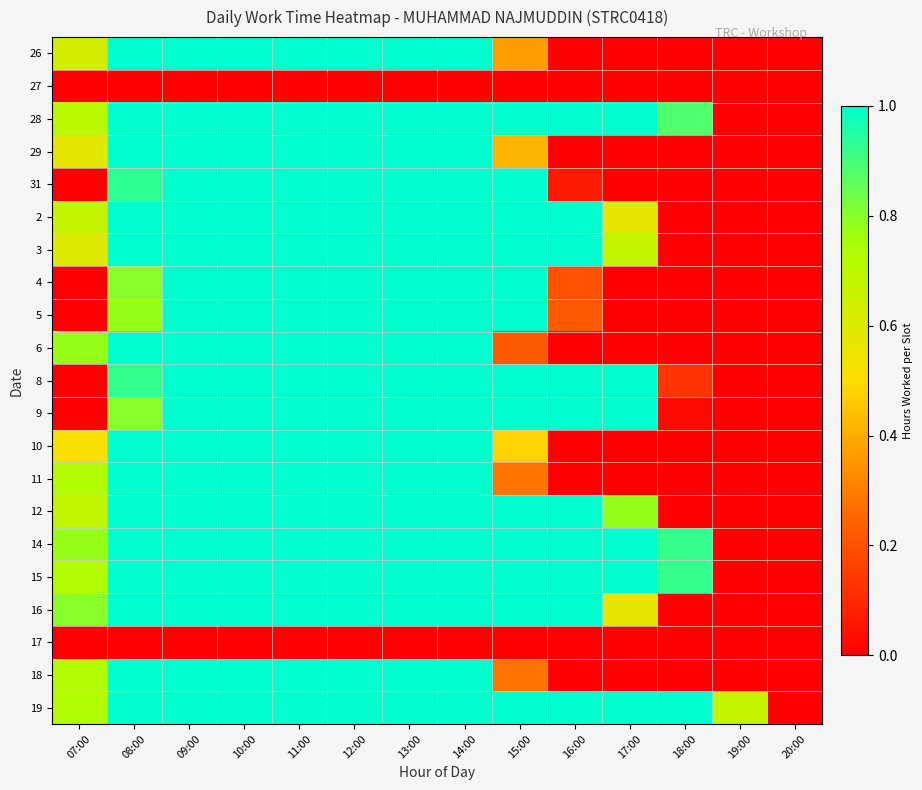

Reading left to right, transcribe all the data shown in this chart.

26: 07:00=0.6	08:00=1.0	09:00=1.0	10:00=1.0	11:00=1.0	12:00=1.0	13:00=1.0	14:00=1.0	15:00=0.4	16:00=0.0	17:00=0.0	18:00=0.0	19:00=0.0	20:00=0.0
27: 07:00=0.0	08:00=0.0	09:00=0.0	10:00=0.0	11:00=0.0	12:00=0.0	13:00=0.0	14:00=0.0	15:00=0.0	16:00=0.0	17:00=0.0	18:00=0.0	19:00=0.0	20:00=0.0
28: 07:00=0.7	08:00=1.0	09:00=1.0	10:00=1.0	11:00=1.0	12:00=1.0	13:00=1.0	14:00=1.0	15:00=1.0	16:00=1.0	17:00=1.0	18:00=0.9	19:00=0.0	20:00=0.0
29: 07:00=0.6	08:00=1.0	09:00=1.0	10:00=1.0	11:00=1.0	12:00=1.0	13:00=1.0	14:00=1.0	15:00=0.4	16:00=0.0	17:00=0.0	18:00=0.0	19:00=0.0	20:00=0.0
31: 07:00=0.0	08:00=0.9	09:00=1.0	10:00=1.0	11:00=1.0	12:00=1.0	13:00=1.0	14:00=1.0	15:00=1.0	16:00=0.1	17:00=0.0	18:00=0.0	19:00=0.0	20:00=0.0
2: 07:00=0.7	08:00=1.0	09:00=1.0	10:00=1.0	11:00=1.0	12:00=1.0	13:00=1.0	14:00=1.0	15:00=1.0	16:00=1.0	17:00=0.6	18:00=0.0	19:00=0.0	20:00=0.0
3: 07:00=0.6	08:00=1.0	09:00=1.0	10:00=1.0	11:00=1.0	12:00=1.0	13:00=1.0	14:00=1.0	15:00=1.0	16:00=1.0	17:00=0.7	18:00=0.0	19:00=0.0	20:00=0.0
4: 07:00=0.0	08:00=0.8	09:00=1.0	10:00=1.0	11:00=1.0	12:00=1.0	13:00=1.0	14:00=1.0	15:00=1.0	16:00=0.2	17:00=0.0	18:00=0.0	19:00=0.0	20:00=0.0
5: 07:00=0.0	08:00=0.8	09:00=1.0	10:00=1.0	11:00=1.0	12:00=1.0	13:00=1.0	14:00=1.0	15:00=1.0	16:00=0.2	17:00=0.0	18:00=0.0	19:00=0.0	20:00=0.0
6: 07:00=0.8	08:00=1.0	09:00=1.0	10:00=1.0	11:00=1.0	12:00=1.0	13:00=1.0	14:00=1.0	15:00=0.2	16:00=0.0	17:00=0.0	18:00=0.0	19:00=0.0	20:00=0.0
8: 07:00=0.0	08:00=0.9	09:00=1.0	10:00=1.0	11:00=1.0	12:00=1.0	13:00=1.0	14:00=1.0	15:00=1.0	16:00=1.0	17:00=1.0	18:00=0.1	19:00=0.0	20:00=0.0
9: 07:00=0.0	08:00=0.8	09:00=1.0	10:00=1.0	11:00=1.0	12:00=1.0	13:00=1.0	14:00=1.0	15:00=1.0	16:00=1.0	17:00=1.0	18:00=0.0	19:00=0.0	20:00=0.0
10: 07:00=0.5	08:00=1.0	09:00=1.0	10:00=1.0	11:00=1.0	12:00=1.0	13:00=1.0	14:00=1.0	15:00=0.5	16:00=0.0	17:00=0.0	18:00=0.0	19:00=0.0	20:00=0.0
11: 07:00=0.7	08:00=1.0	09:00=1.0	10:00=1.0	11:00=1.0	12:00=1.0	13:00=1.0	14:00=1.0	15:00=0.3	16:00=0.0	17:00=0.0	18:00=0.0	19:00=0.0	20:00=0.0
12: 07:00=0.7	08:00=1.0	09:00=1.0	10:00=1.0	11:00=1.0	12:00=1.0	13:00=1.0	14:00=1.0	15:00=1.0	16:00=1.0	17:00=0.8	18:00=0.0	19:00=0.0	20:00=0.0
14: 07:00=0.8	08:00=1.0	09:00=1.0	10:00=1.0	11:00=1.0	12:00=1.0	13:00=1.0	14:00=1.0	15:00=1.0	16:00=1.0	17:00=1.0	18:00=0.9	19:00=0.0	20:00=0.0
15: 07:00=0.7	08:00=1.0	09:00=1.0	10:00=1.0	11:00=1.0	12:00=1.0	13:00=1.0	14:00=1.0	15:00=1.0	16:00=1.0	17:00=1.0	18:00=0.9	19:00=0.0	20:00=0.0
16: 07:00=0.8	08:00=1.0	09:00=1.0	10:00=1.0	11:00=1.0	12:00=1.0	13:00=1.0	14:00=1.0	15:00=1.0	16:00=1.0	17:00=0.6	18:00=0.0	19:00=0.0	20:00=0.0
17: 07:00=0.0	08:00=0.0	09:00=0.0	10:00=0.0	11:00=0.0	12:00=0.0	13:00=0.0	14:00=0.0	15:00=0.0	16:00=0.0	17:00=0.0	18:00=0.0	19:00=0.0	20:00=0.0
18: 07:00=0.7	08:00=1.0	09:00=1.0	10:00=1.0	11:00=1.0	12:00=1.0	13:00=1.0	14:00=1.0	15:00=0.3	16:00=0.0	17:00=0.0	18:00=0.0	19:00=0.0	20:00=0.0
19: 07:00=0.7	08:00=1.0	09:00=1.0	10:00=1.0	11:00=1.0	12:00=1.0	13:00=1.0	14:00=1.0	15:00=1.0	16:00=1.0	17:00=1.0	18:00=1.0	19:00=0.7	20:00=0.0